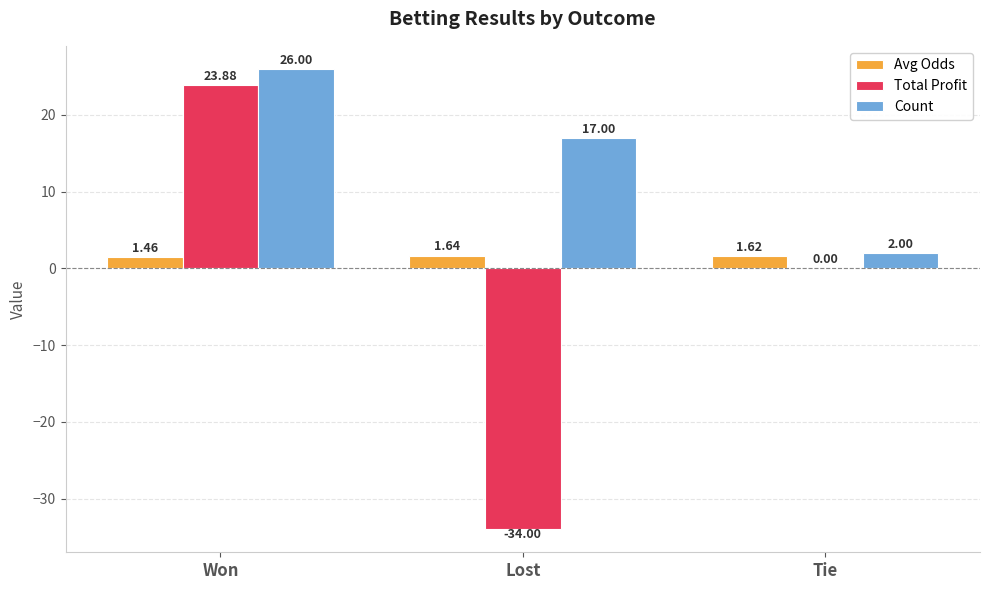

Where is Total Profit nearest to the value -5?

Tie